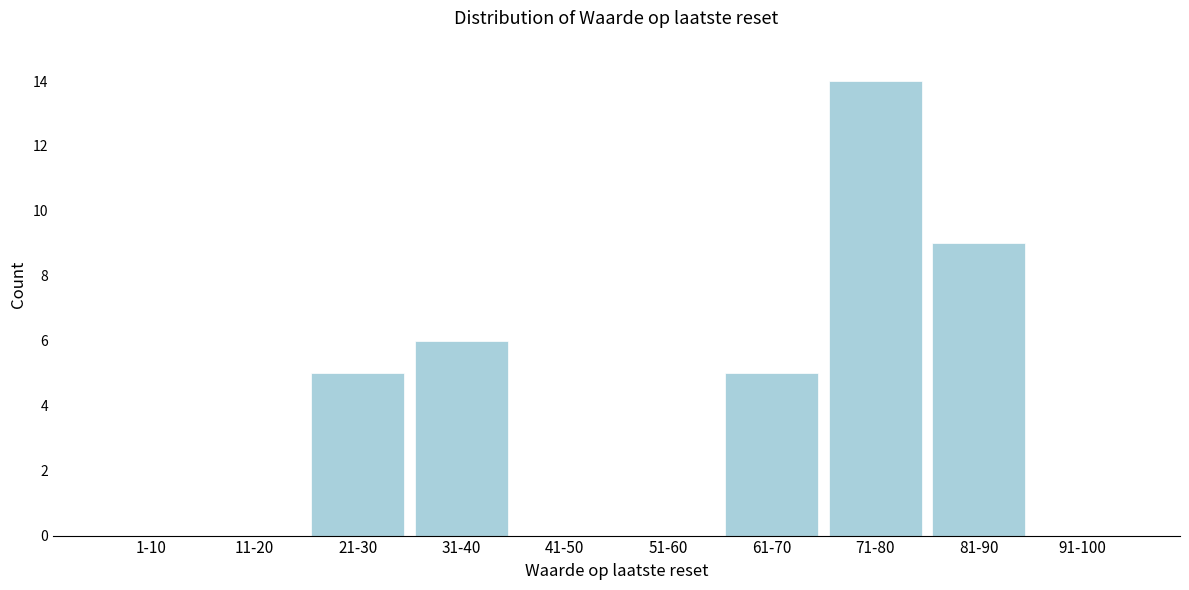

Reading left to right, extract all data points from this chart.

1-10=0	11-20=0	21-30=5	31-40=6	41-50=0	51-60=0	61-70=5	71-80=14	81-90=9	91-100=0